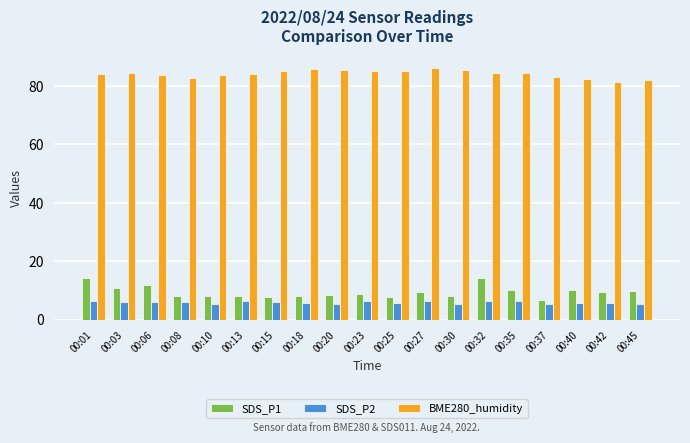

At 00:42, list the series in order from smallest to largest.

SDS_P2, SDS_P1, BME280_humidity